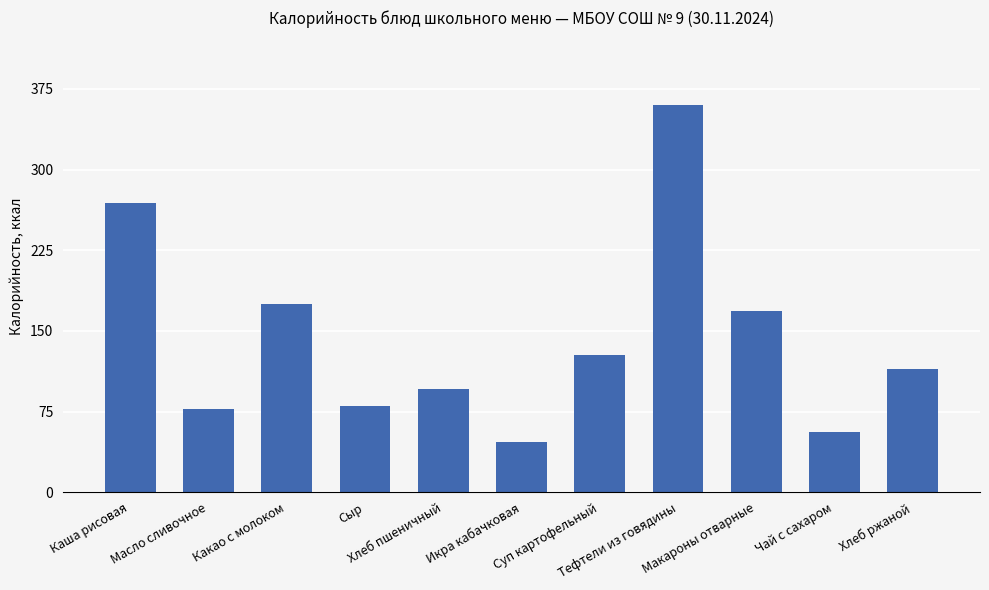

Count the number of data series in this chart.

1